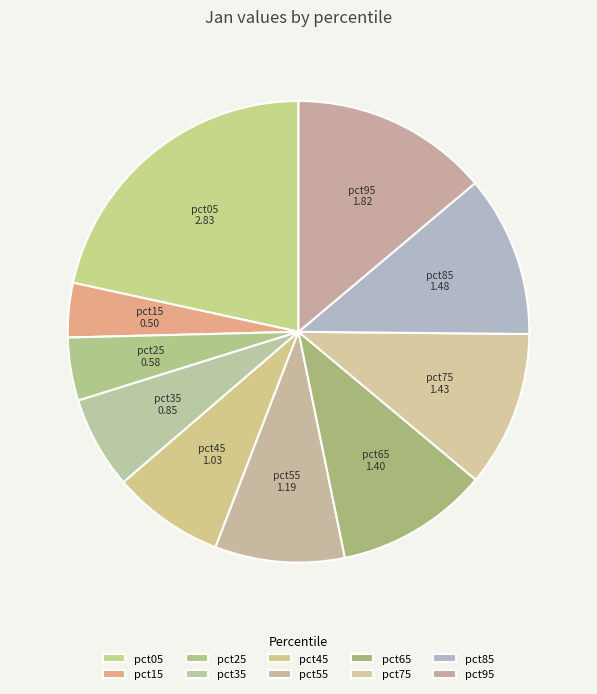

Count the number of slices in the pie.

10